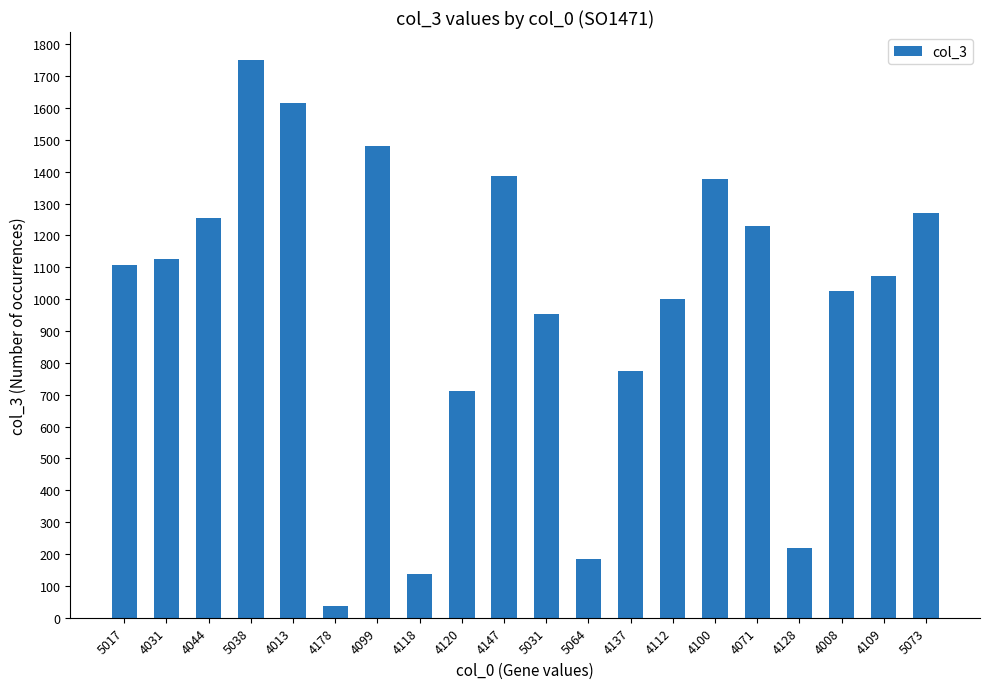

How many values are below 1107?

10